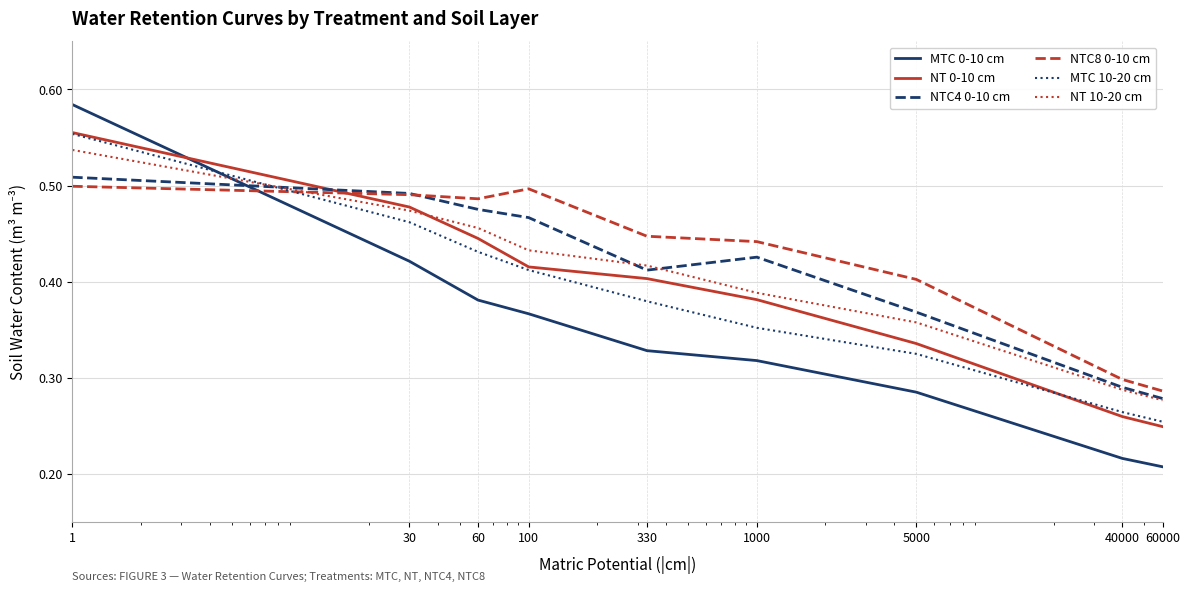

True or false: MTC 0-10 cm has more than 2 points higher than both neighbors.

False